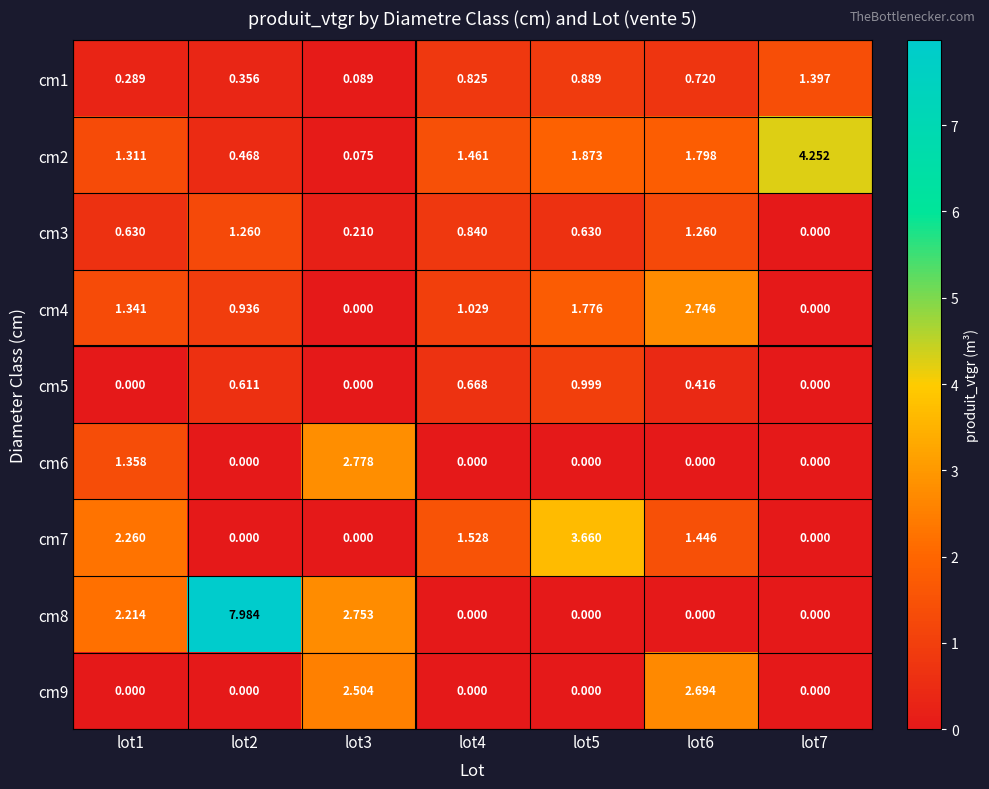

Is the value of cm4 at lot2 greater than the value of cm8 at lot6?

Yes